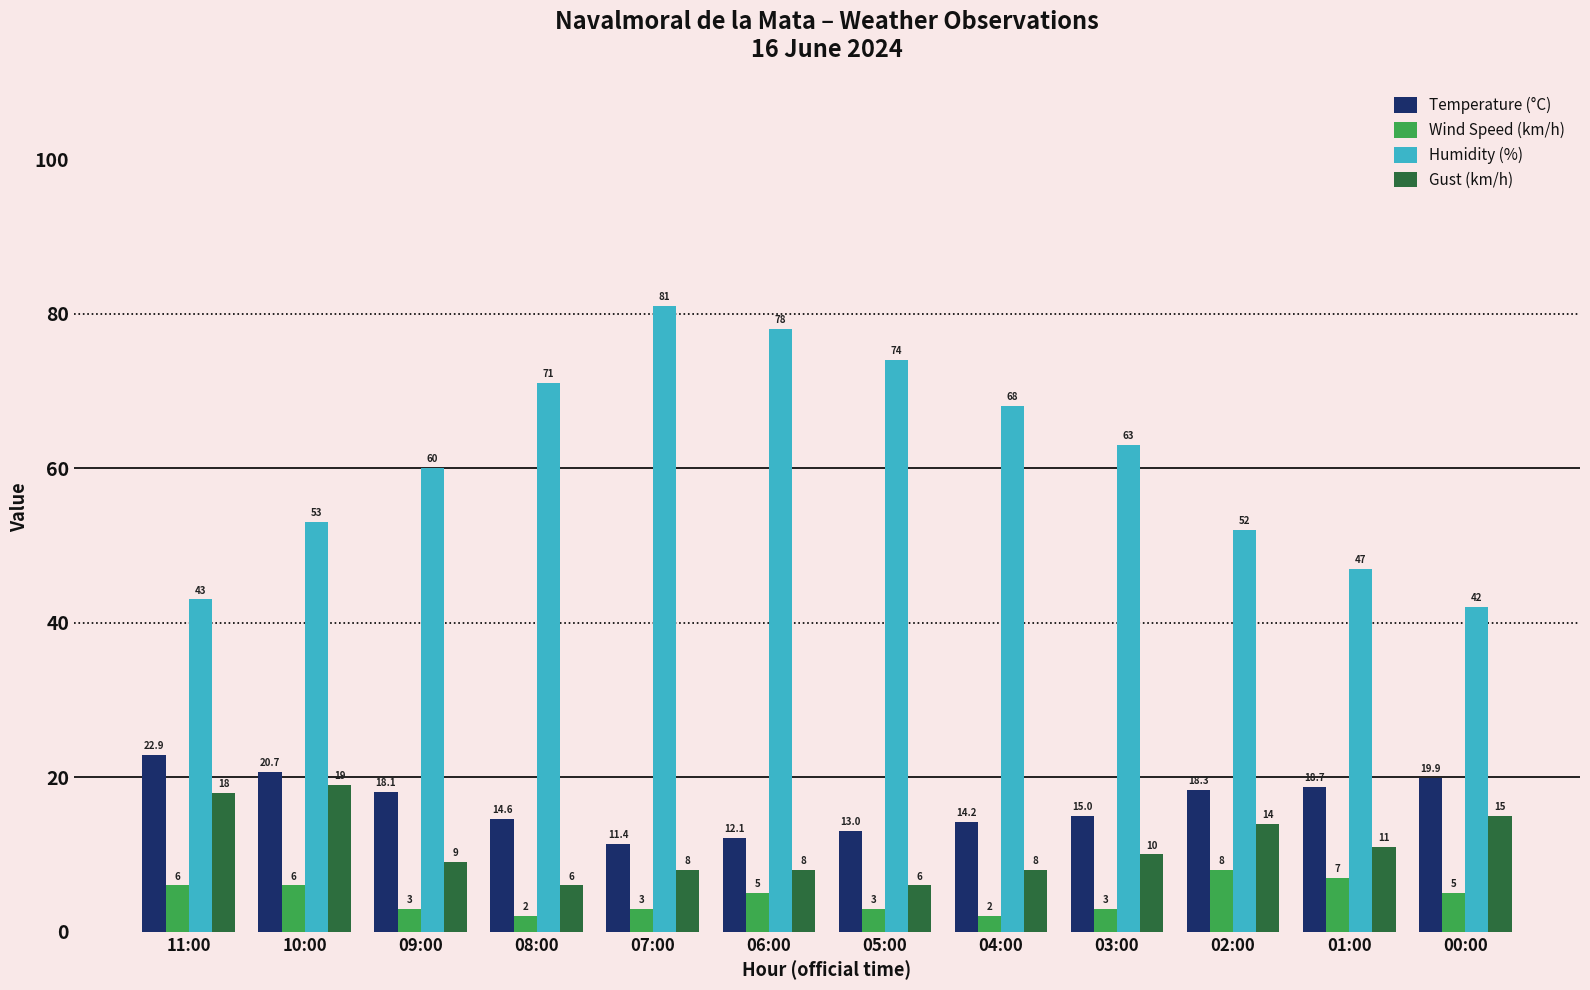

Rank the series by their maximum value, from lowest to highest.

Wind Speed (km/h), Gust (km/h), Temperature (°C), Humidity (%)